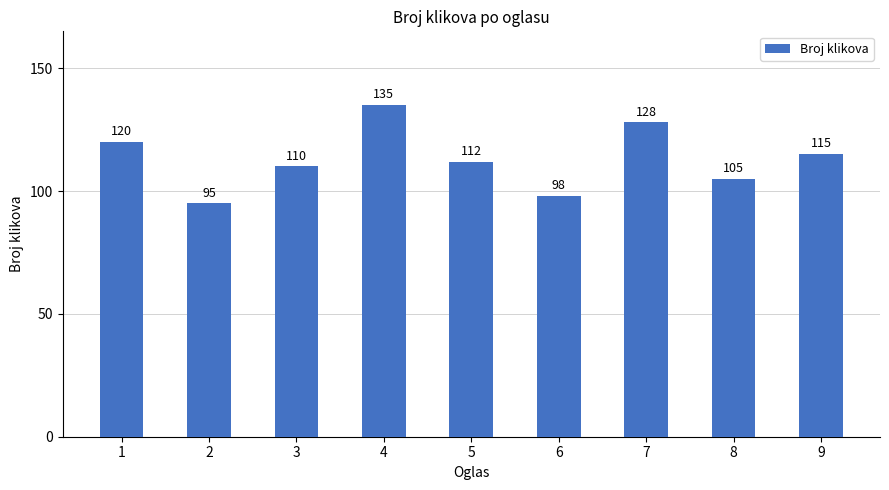

Are the bars horizontal?

No